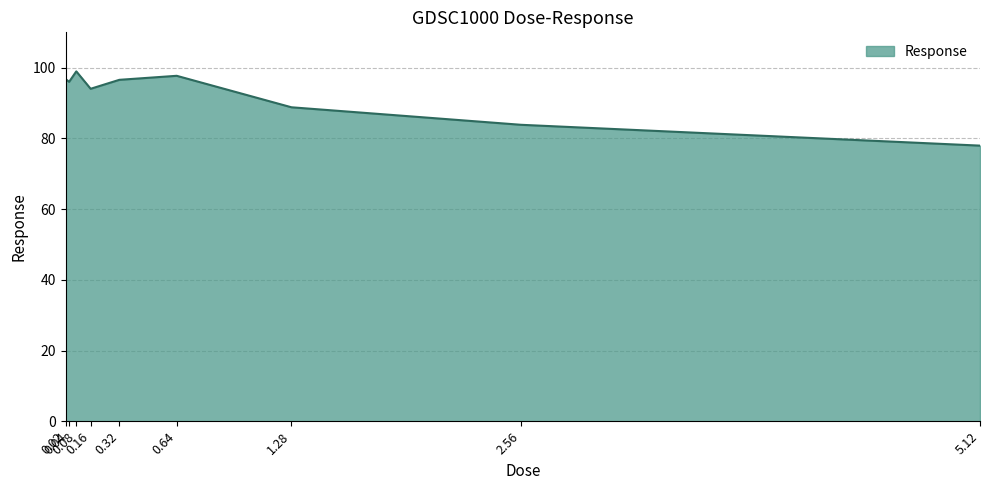

What is the maximum value shown in the chart?

99.0